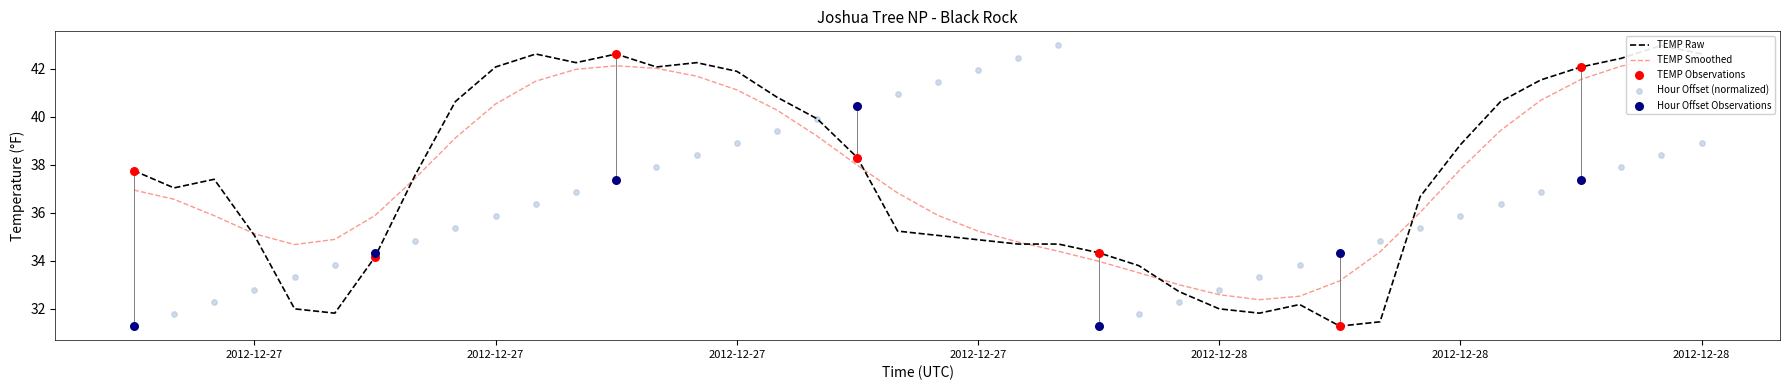

At how many categories does at least one series exceed 34?

33